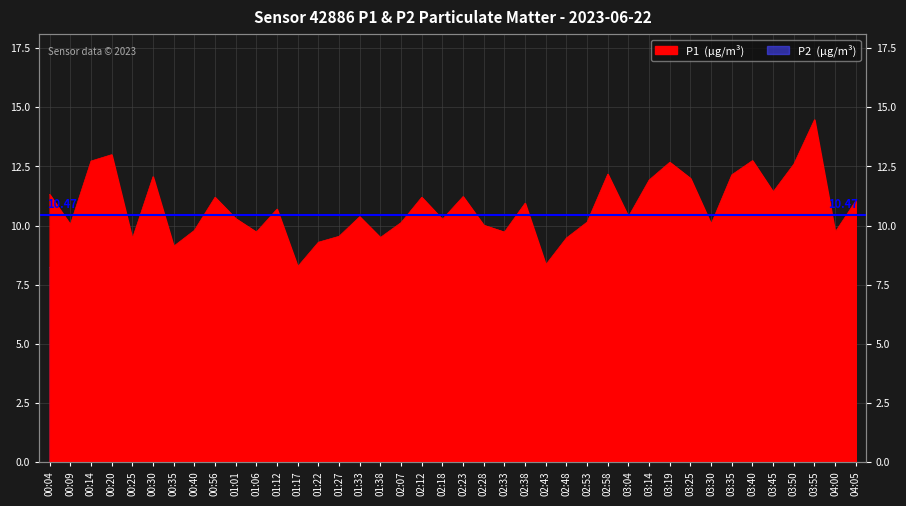

Which label corresponds to the smallest value in the chart?

02:43